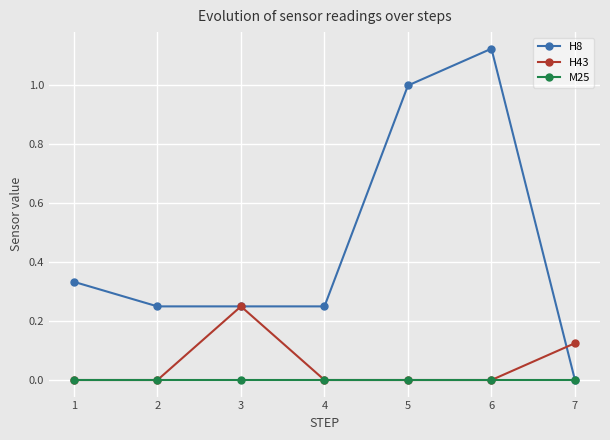

Which series has the largest total across all categories?

H8